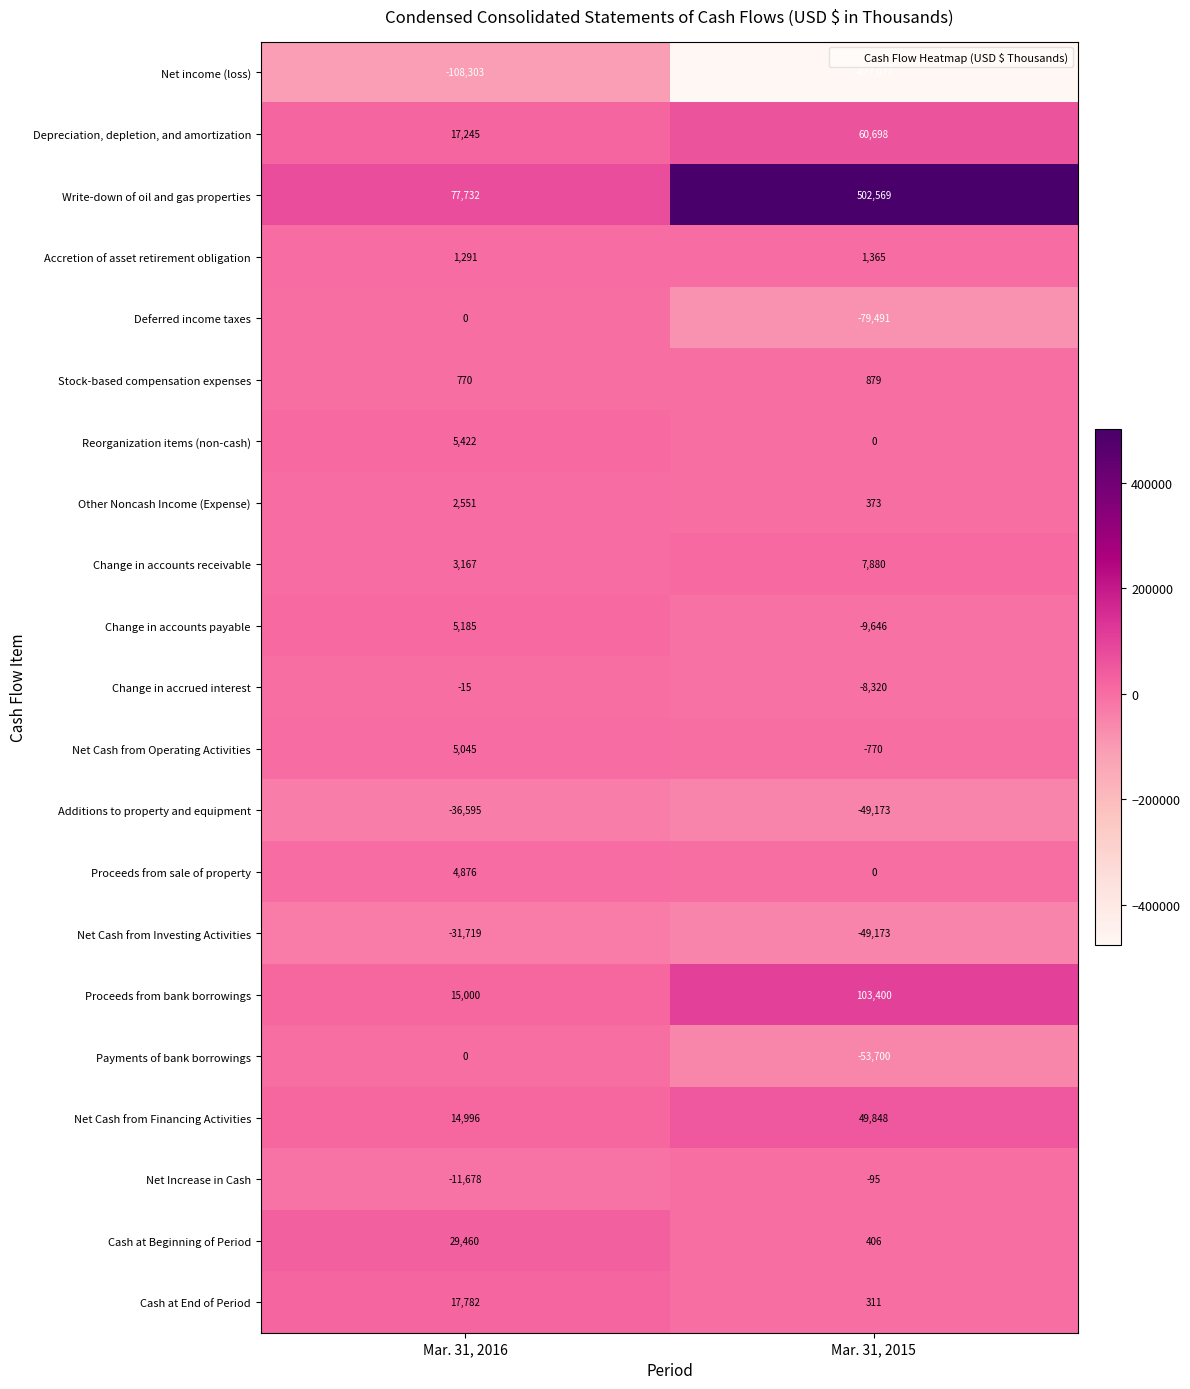

Where is Payments of bank borrowings nearest to the value -26850?

Mar. 31, 2016